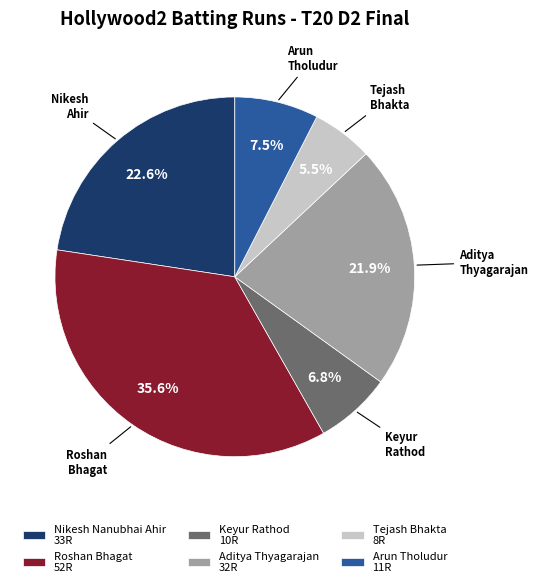

To the nearest percent, what is the combined percentage of Roshan Bhagat and Arun Tholudur?

43%